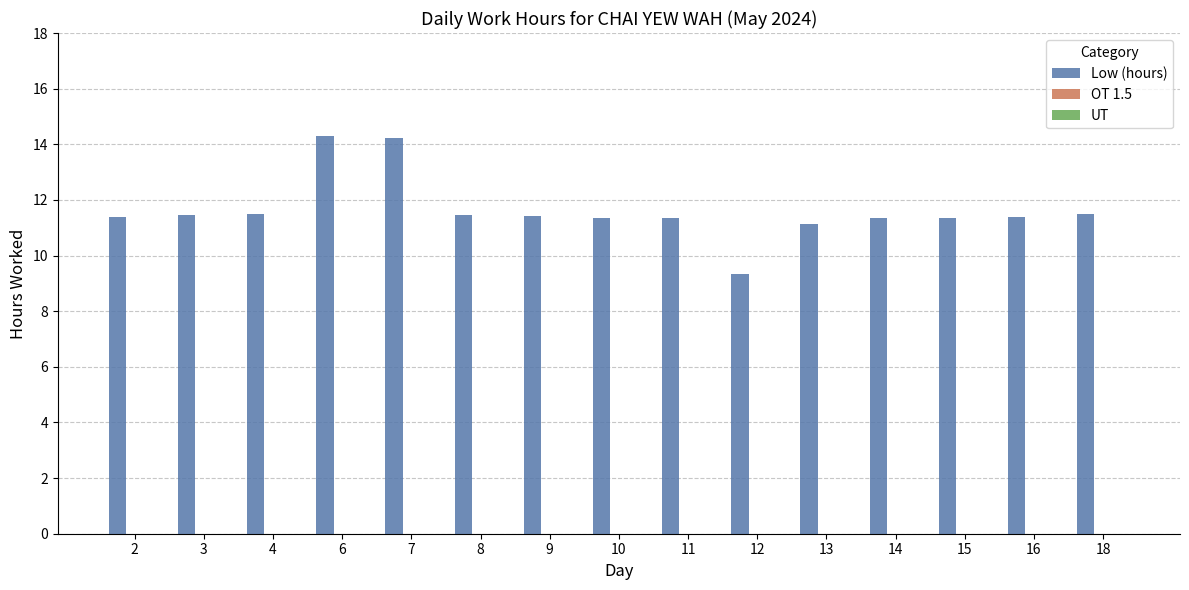

What value does the data have at 4?

11.5